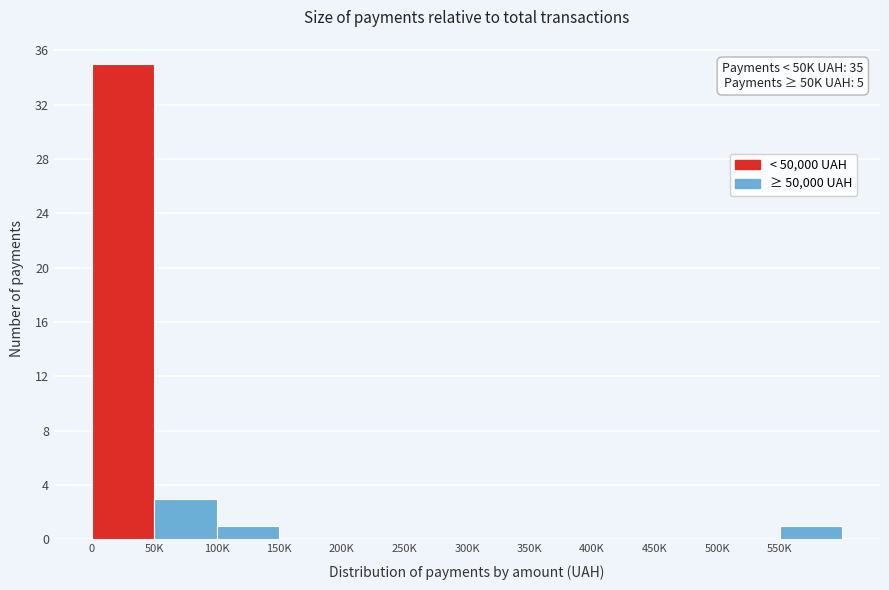

Reading left to right, transcribe all the data shown in this chart.

0=35	50K=3	100K=1	150K=0	200K=0	250K=0	300K=0	350K=0	400K=0	450K=0	500K=0	550K=1